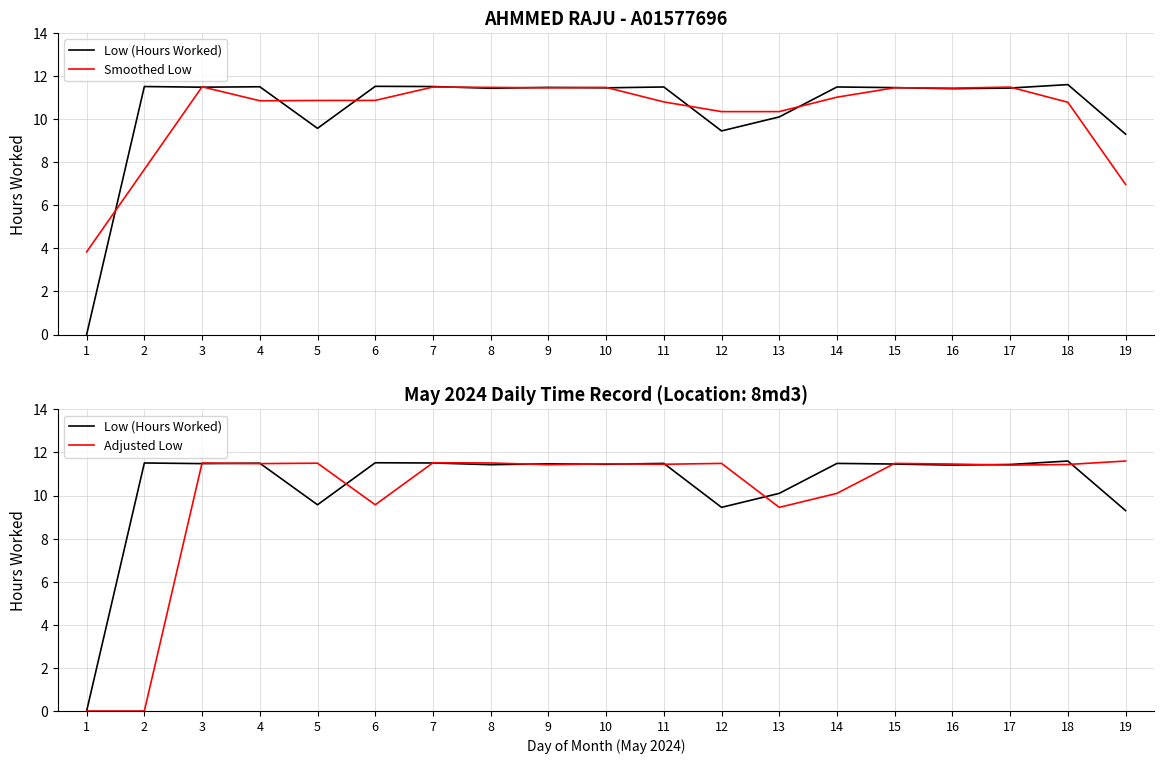

Which label corresponds to the smallest value in the chart?

1